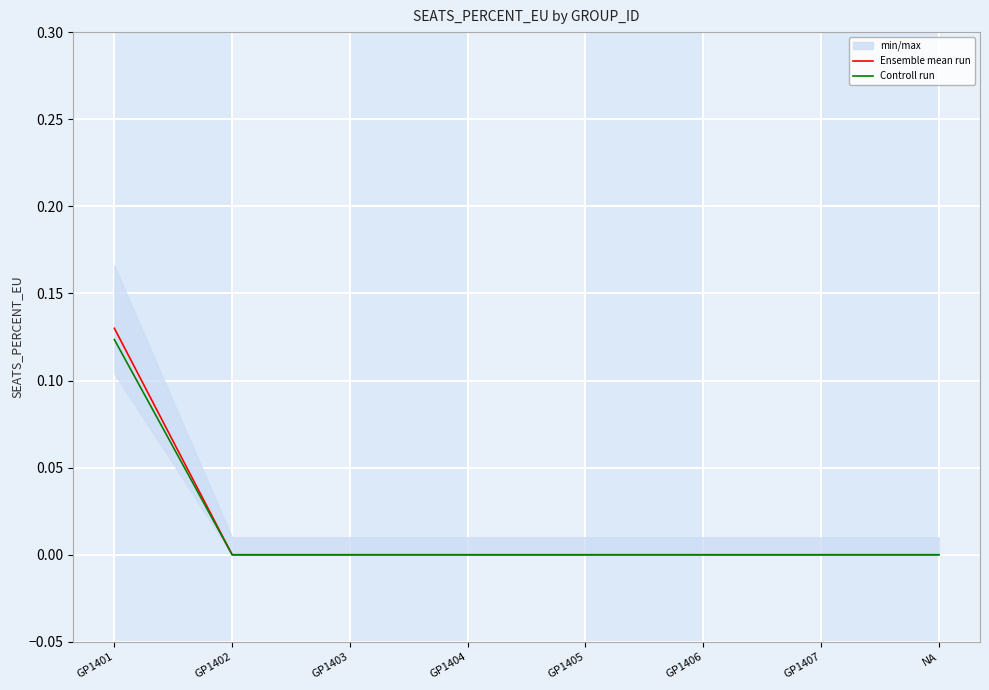

True or false: Controll run and Ensemble mean run intersect in this chart.

False